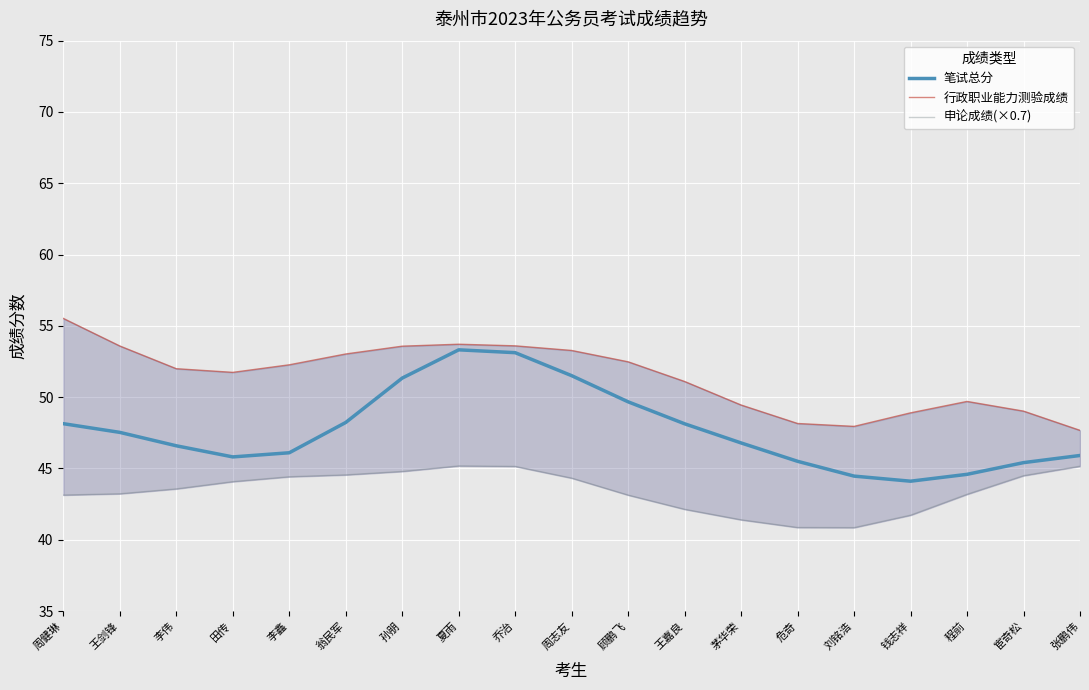

What is the label of the 14th point from the left?

危奇